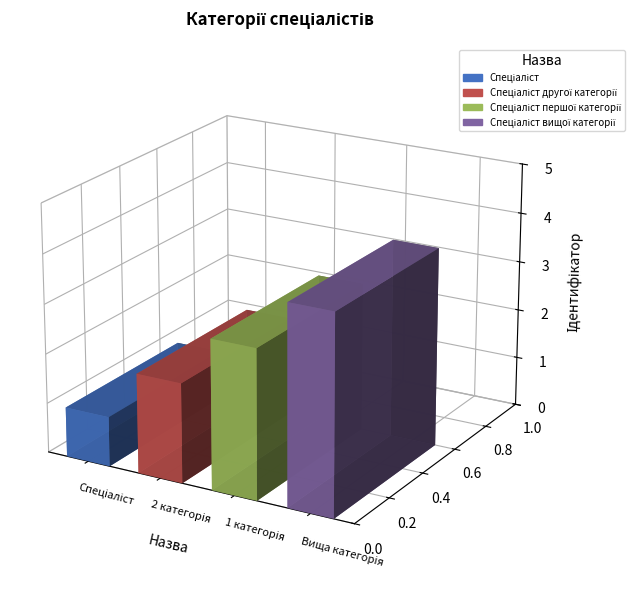

Count the values in the range 2 to 4.

3